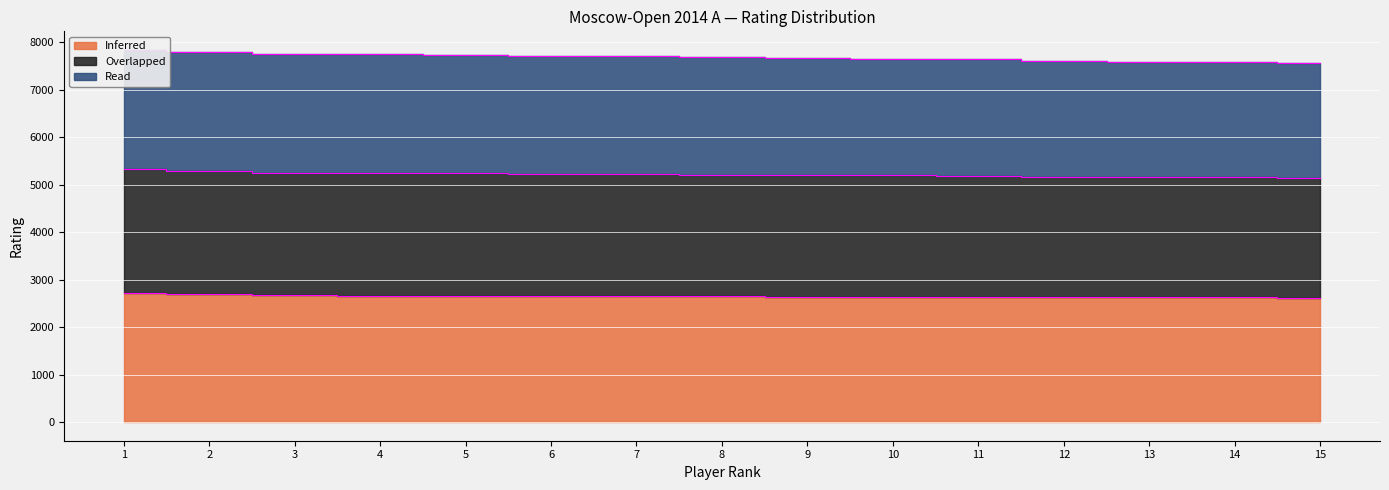

What is the average value of the Inferred series?

2652